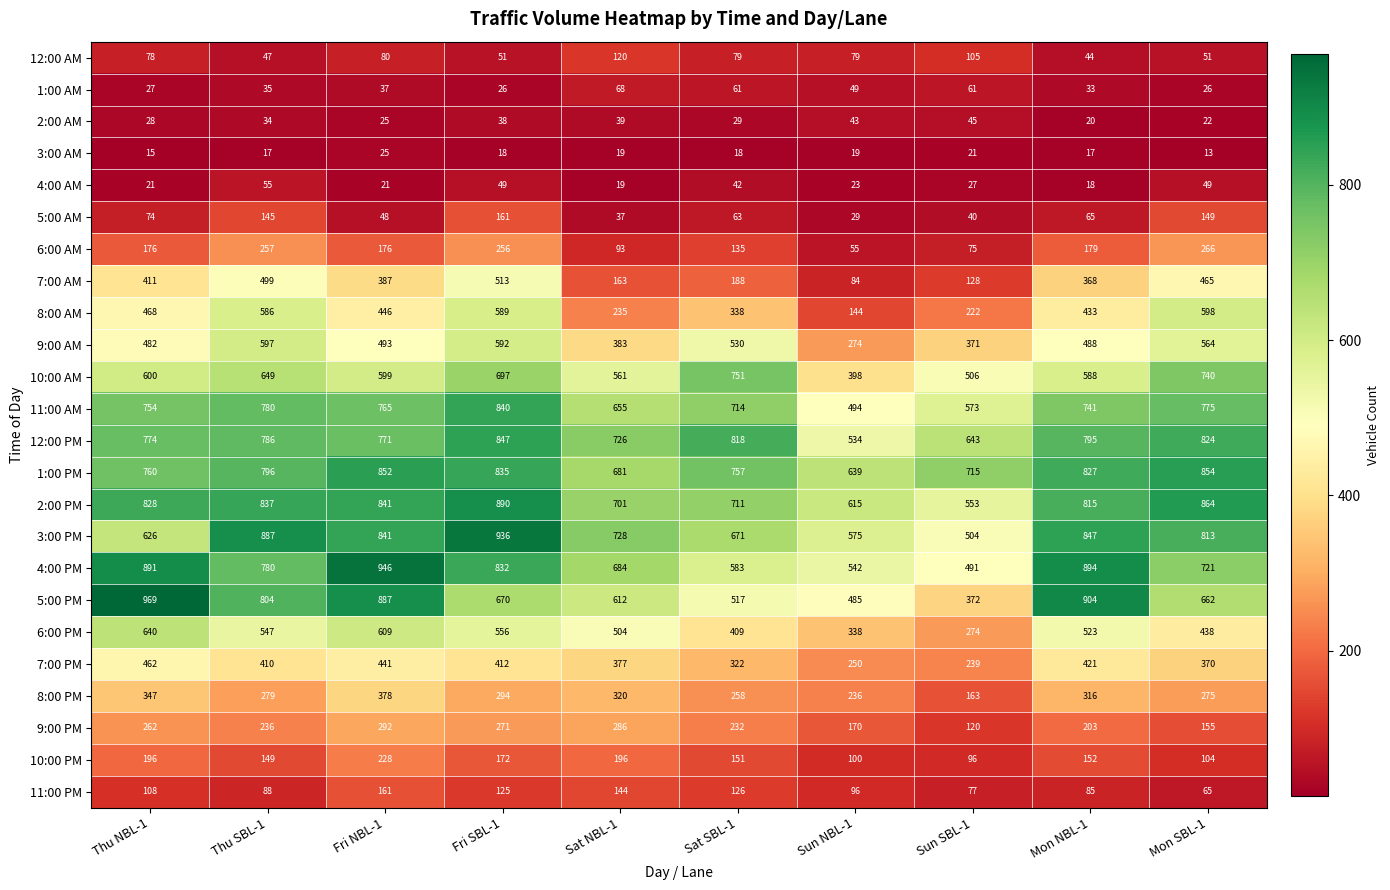

What value does the 4:00 AM series have at Sun NBL-1, to the nearest 10?

20